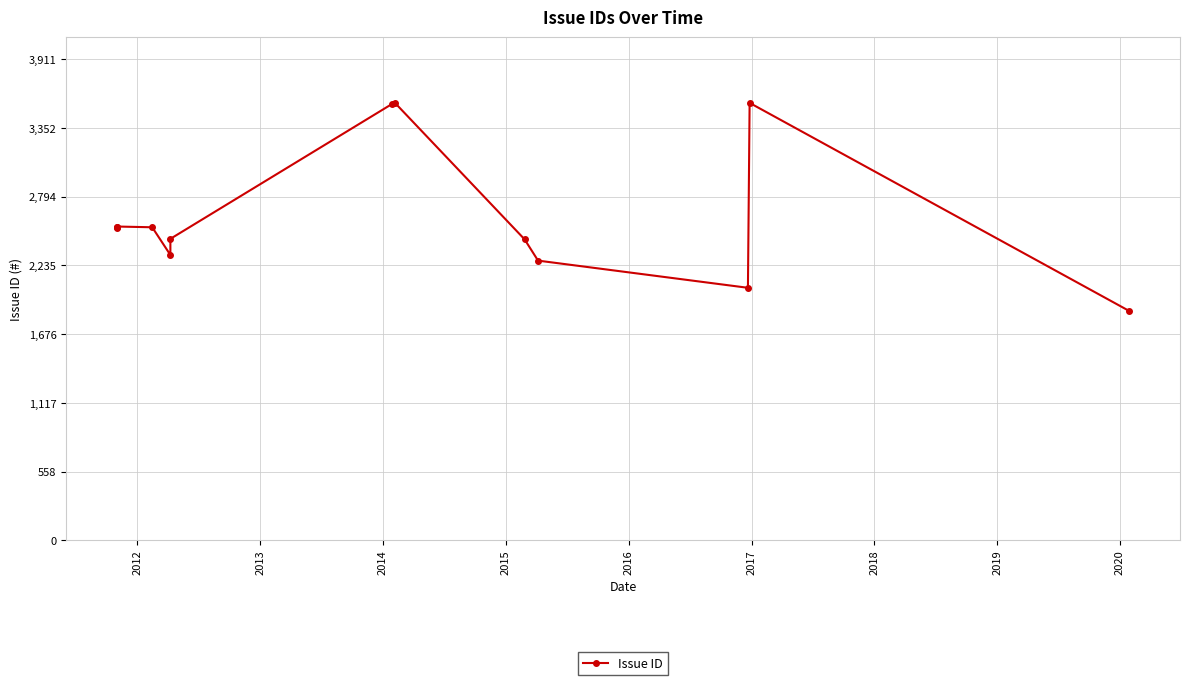

What is the value of the 7th point from the left?

3549